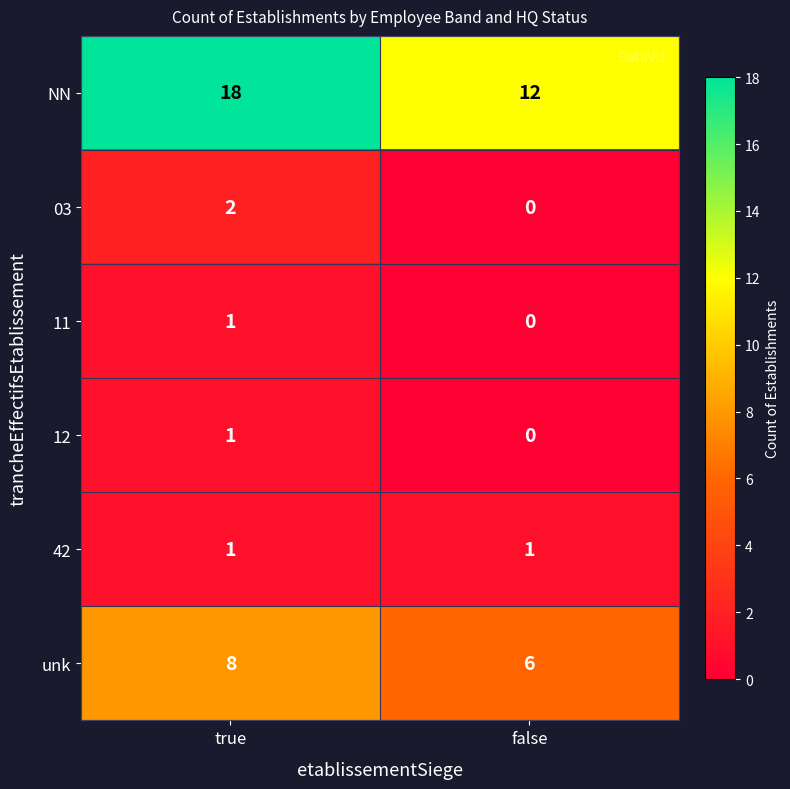

At which category does the chart reach its minimum across all series?

false